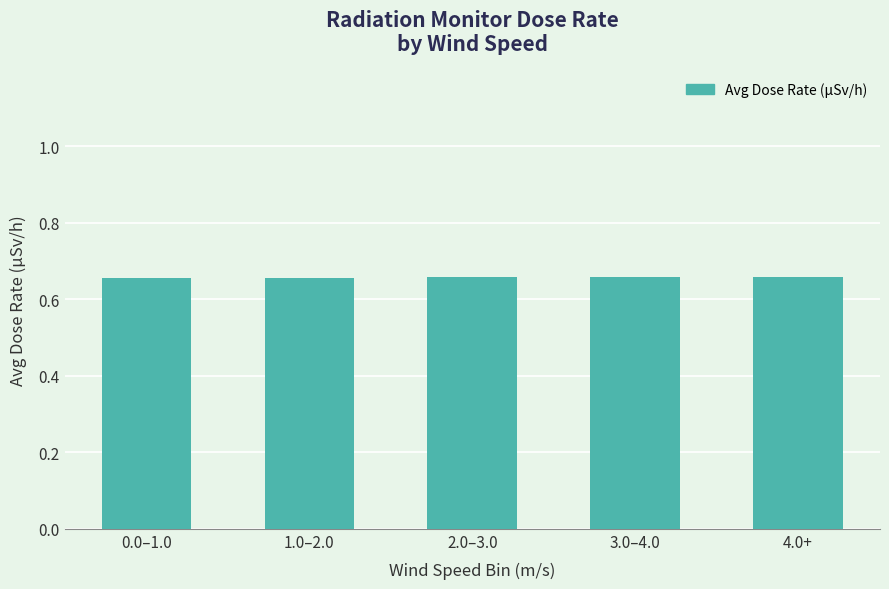

What is the label of the 4th bar from the left?

3.0–4.0